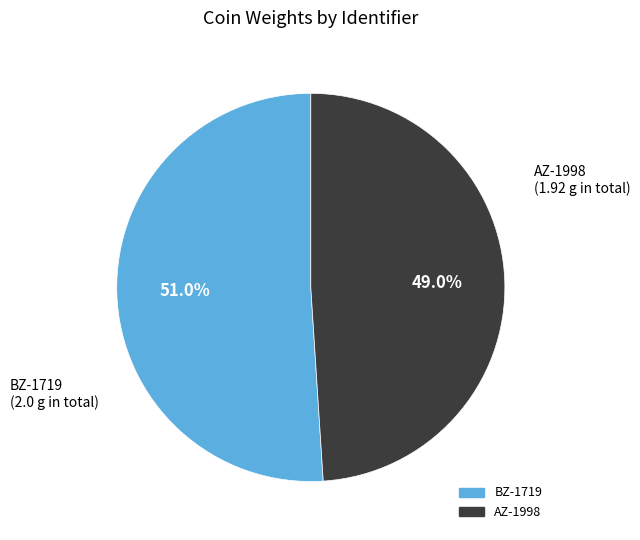

What is the majority slice?

BZ-1719